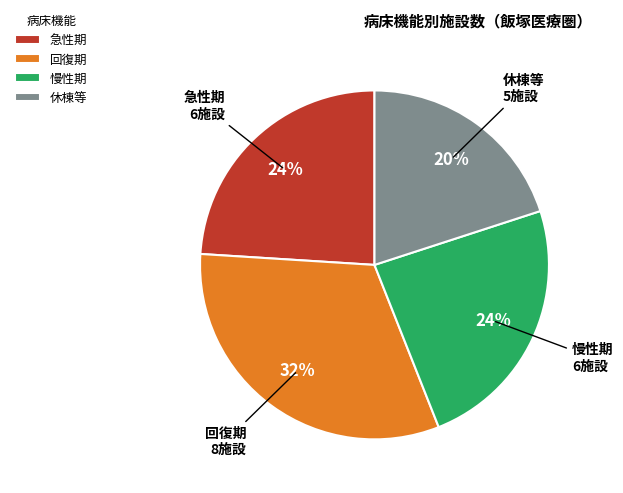

Combined, do 回復期 and 急性期 account for over 50%?

Yes